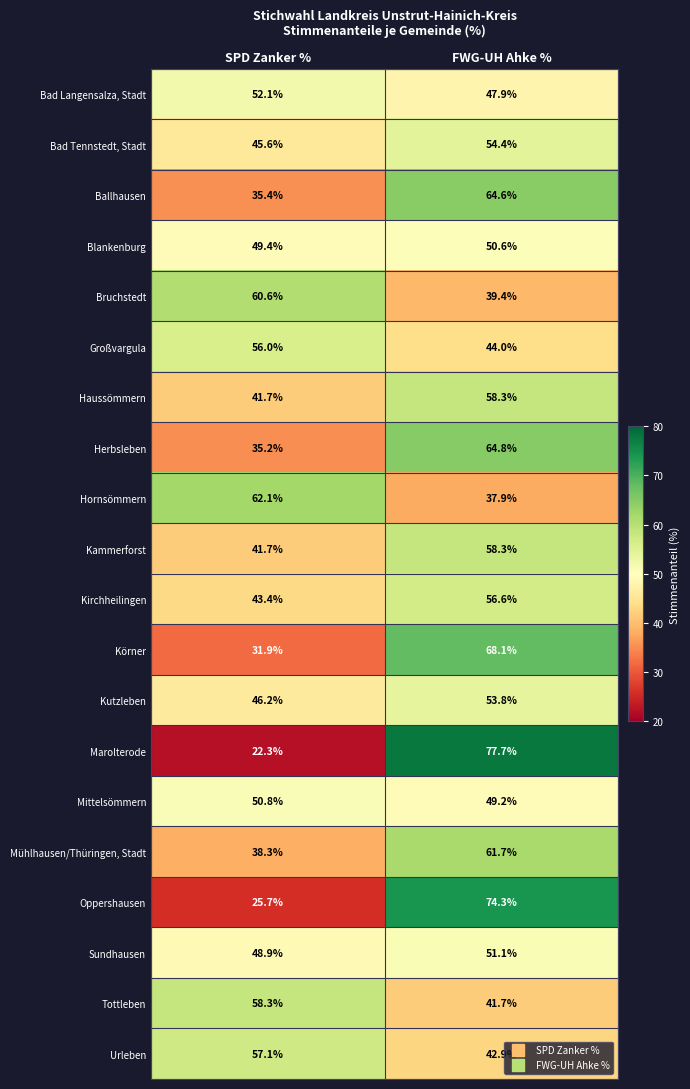

Is it true that Mühlhausen/Thüringen, Stadt equals 19.2 at FWG-UH Ahke %?

False